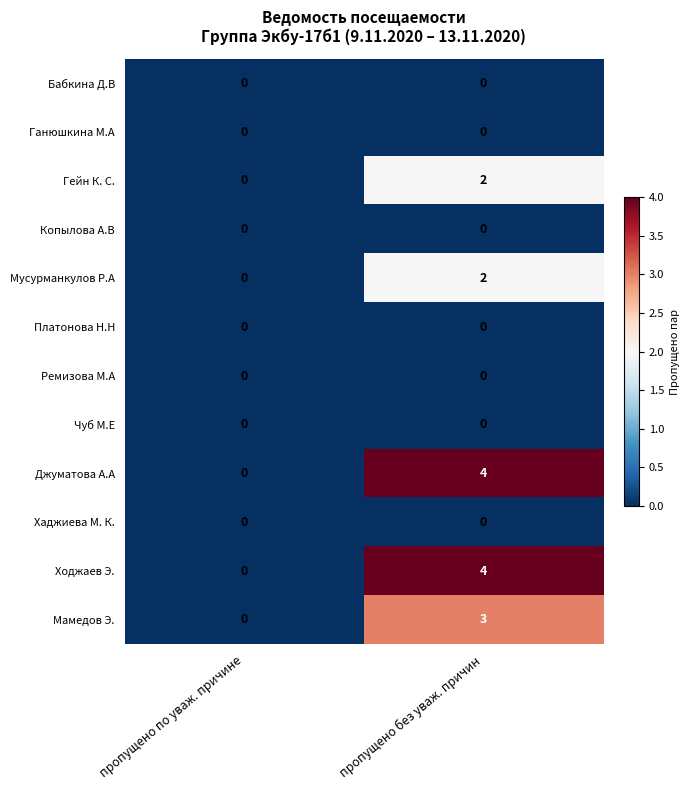

The value of Ходжаев Э. at пропущено по уваж. причине is 0. True or false?

True